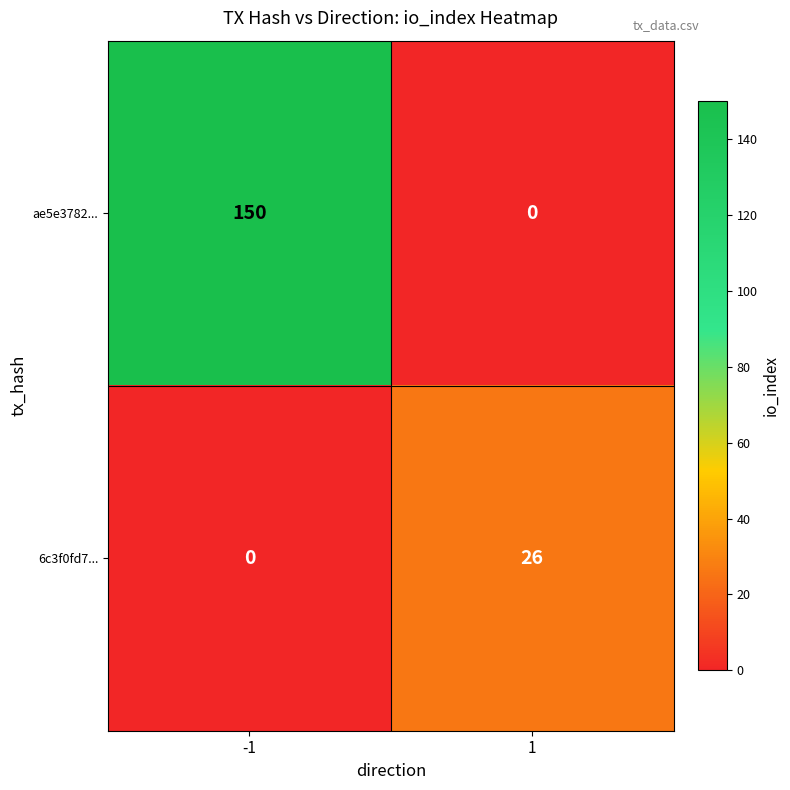

Which series has the largest range (max minus min)?

ae5e3782...